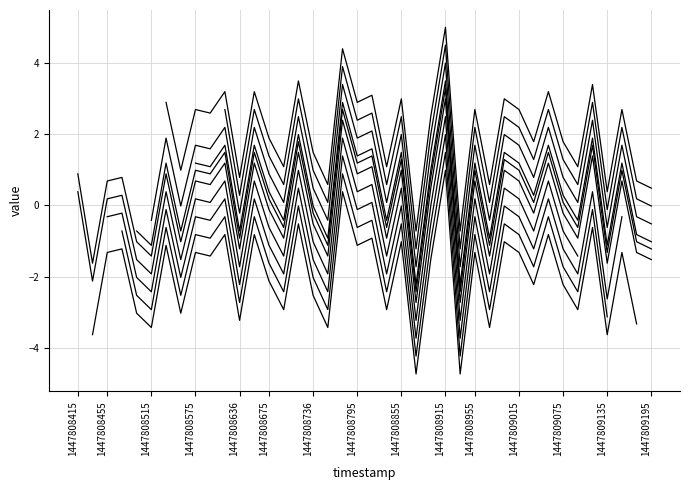

What is the ratio of the value at 1447808415 to the value at 35?

0.6